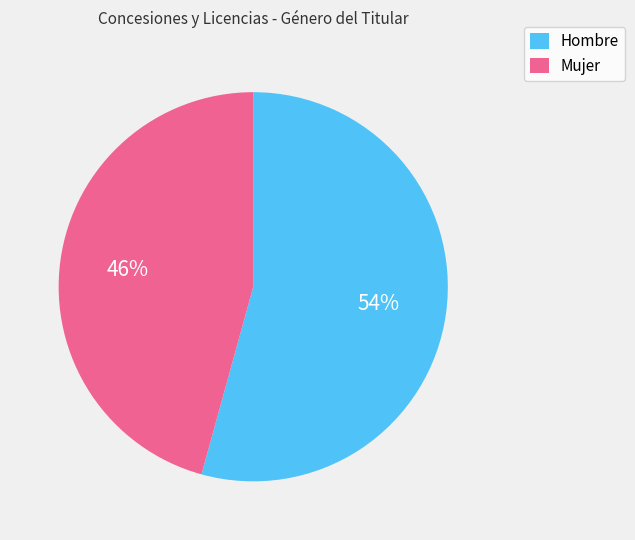

Rank the categories by value from highest to lowest.

Hombre, Mujer